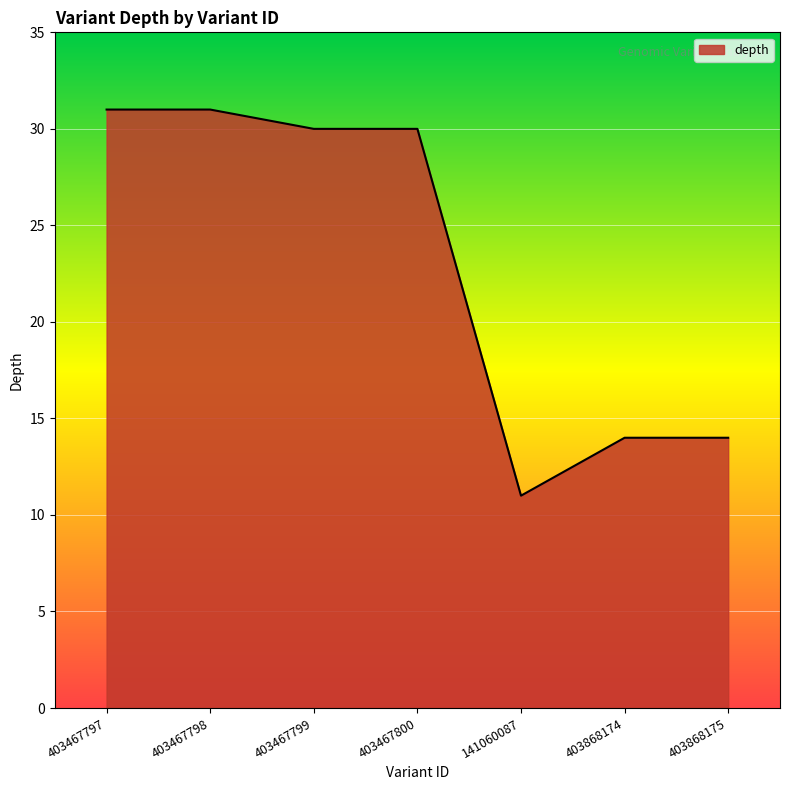

What value does the data have at 403467797, to the nearest 5?

30